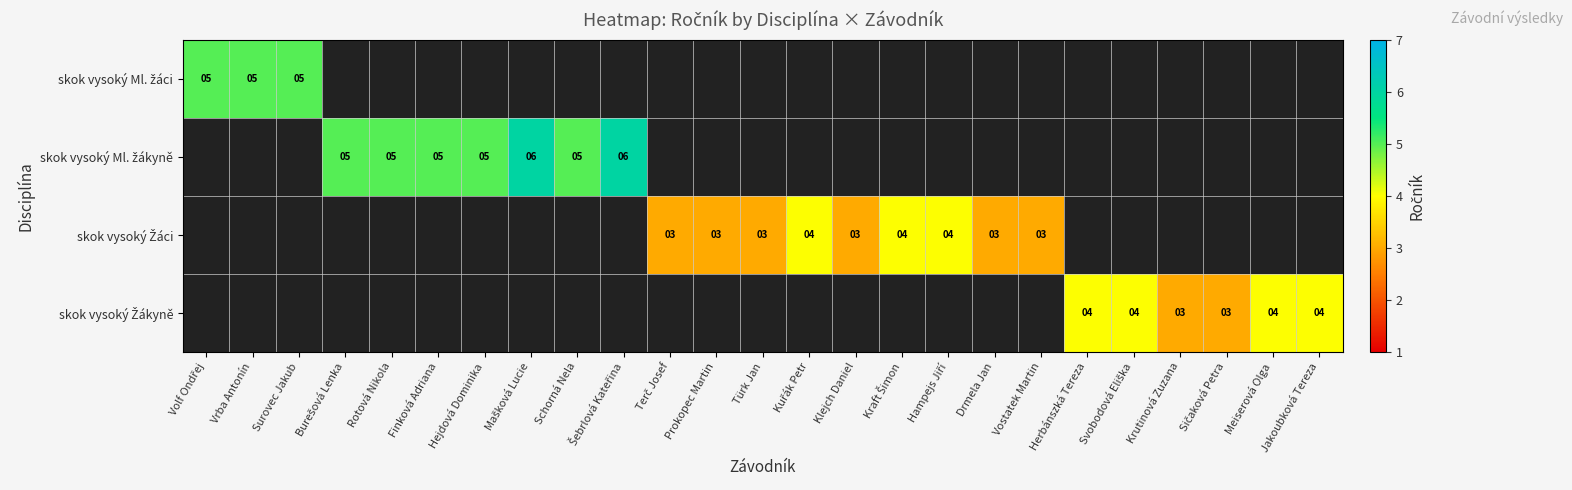

Is the value of skok vysoký Žáci at Türk Jan greater than the value of skok vysoký Ml. žákyně at Hejdová Dominika?

No